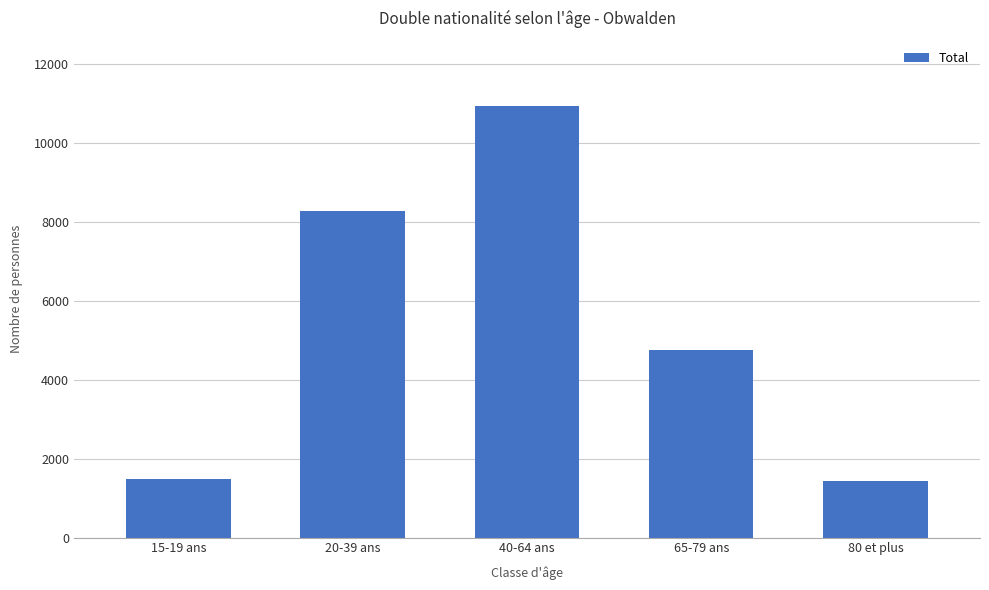

What is the maximum value shown in the chart?

10937.9